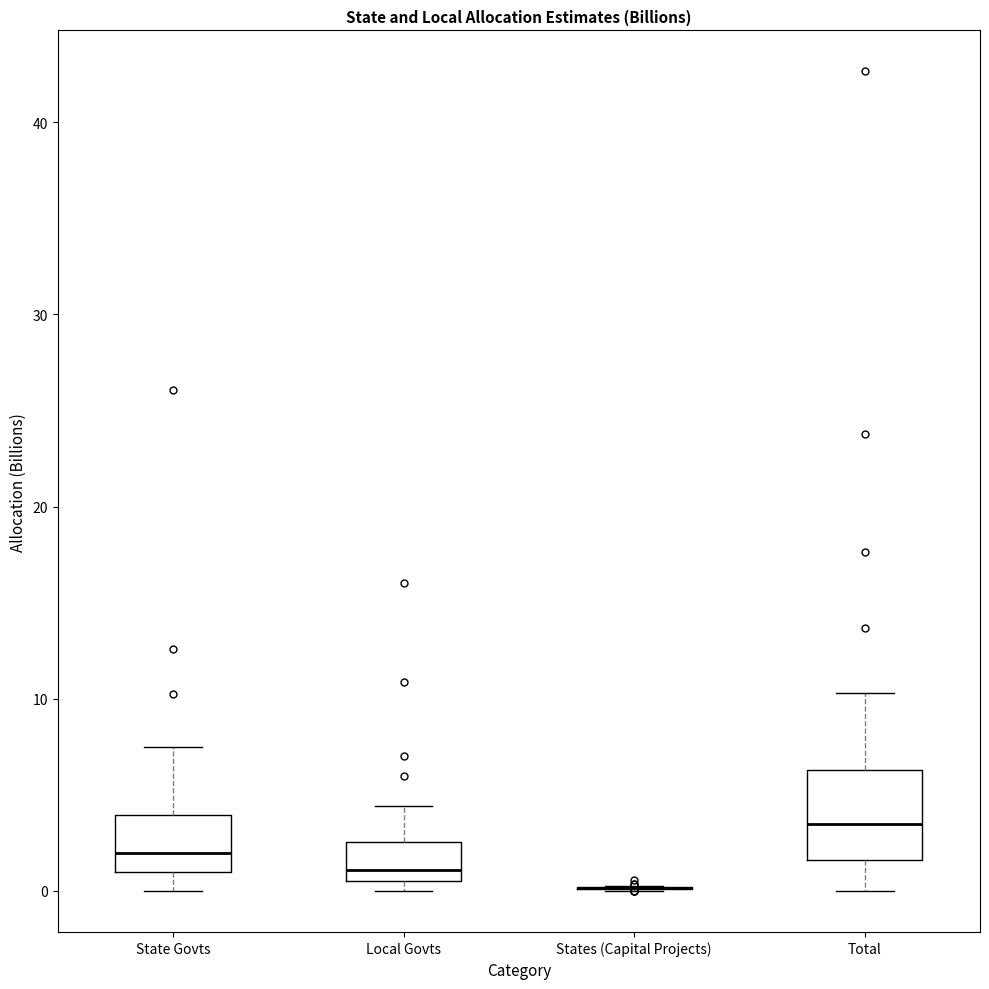

Reading left to right, transcribe this box plot: for each box, give where its median line is, the range the box spans, and where its two whiskers end, as read against the y-axis. The values are not printed on the chart, so give them approximately, as read against the axis.

State Govts: median 2, box 1 to 4, whiskers 0 to 7
Local Govts: median 1 (just above the box's lower edge), box 1 to 3, whiskers 0 to 4
States (Capital Projects): box collapsed to a line at 0, whiskers 0 to 0
Total: median 3, box 2 to 6, whiskers 0 to 10